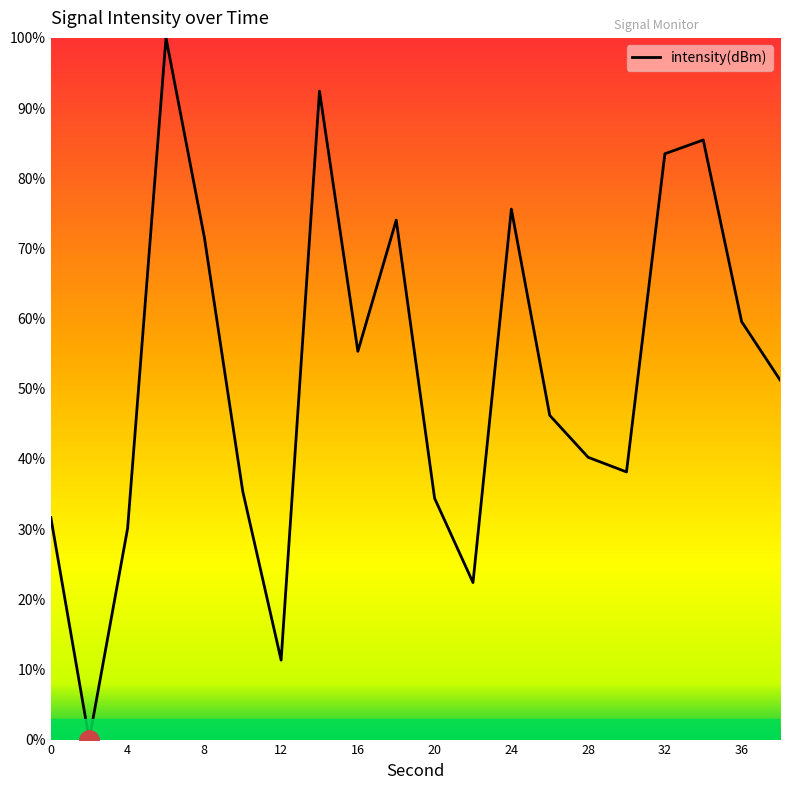

What is the sum of all values?

1038.5